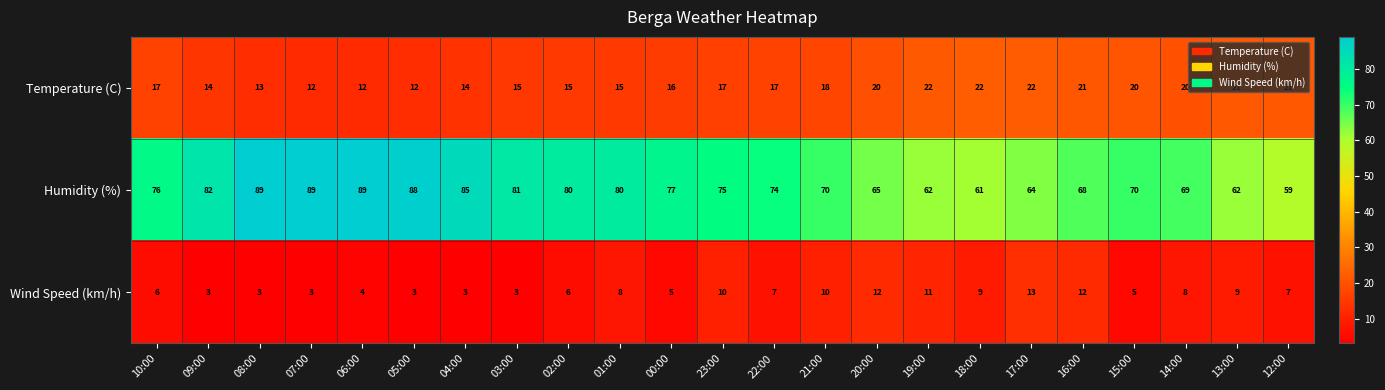

Is it true that Humidity (%) equals 88 at 05:00?

True